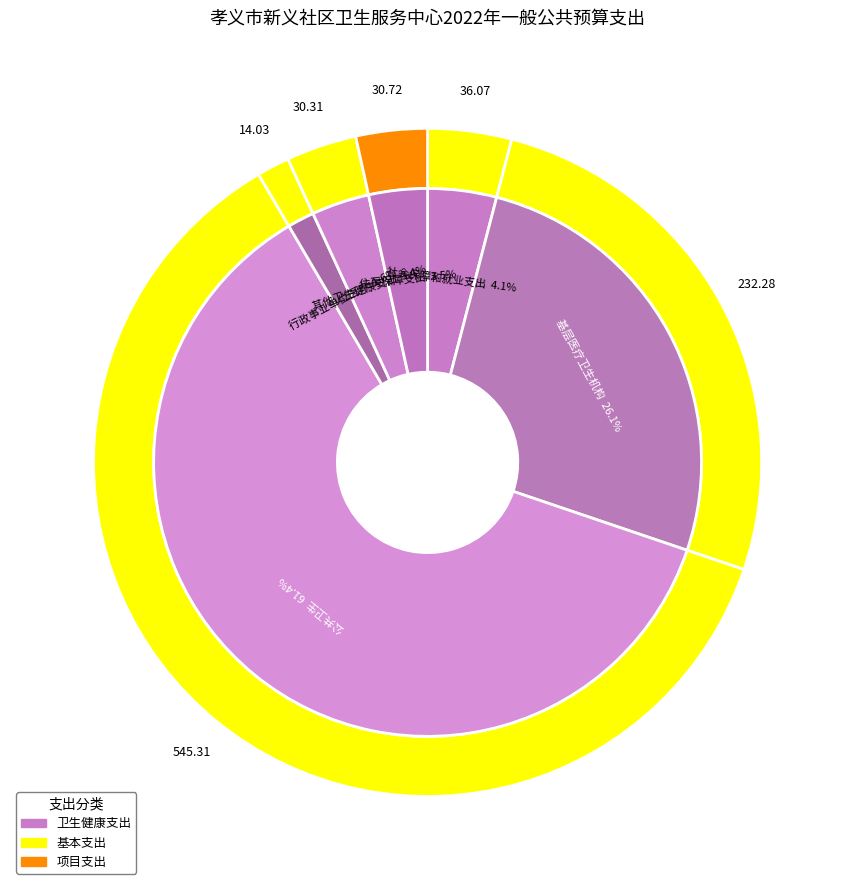

To the nearest percent, what is the difference between the 公共卫生 and 其他卫生健康支出 slice percentages?

58%